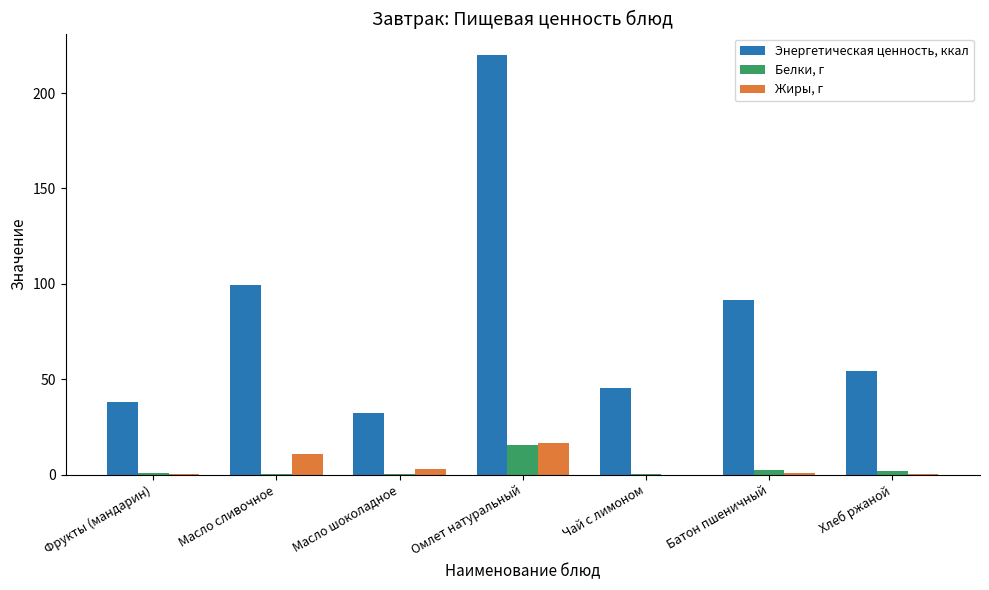

Which category has the highest value across all series?

Омлет натуральный